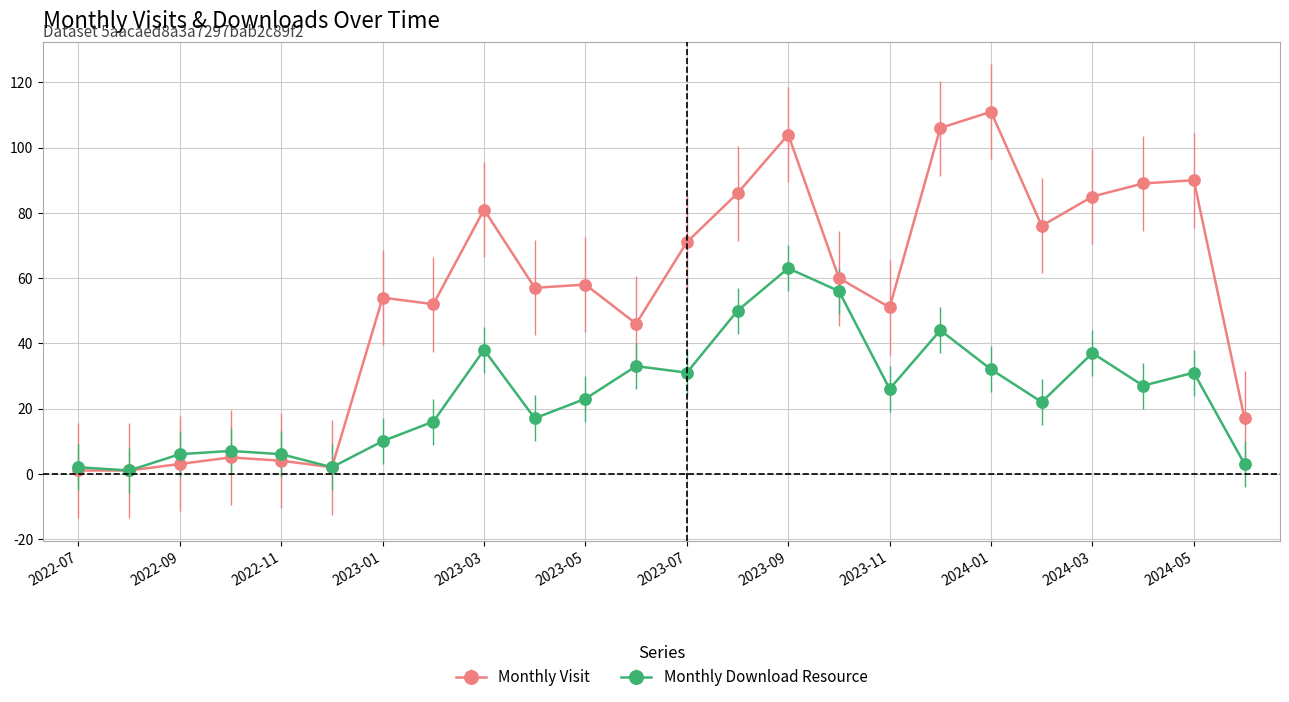

Which series has the largest total across all categories?

Monthly Visit